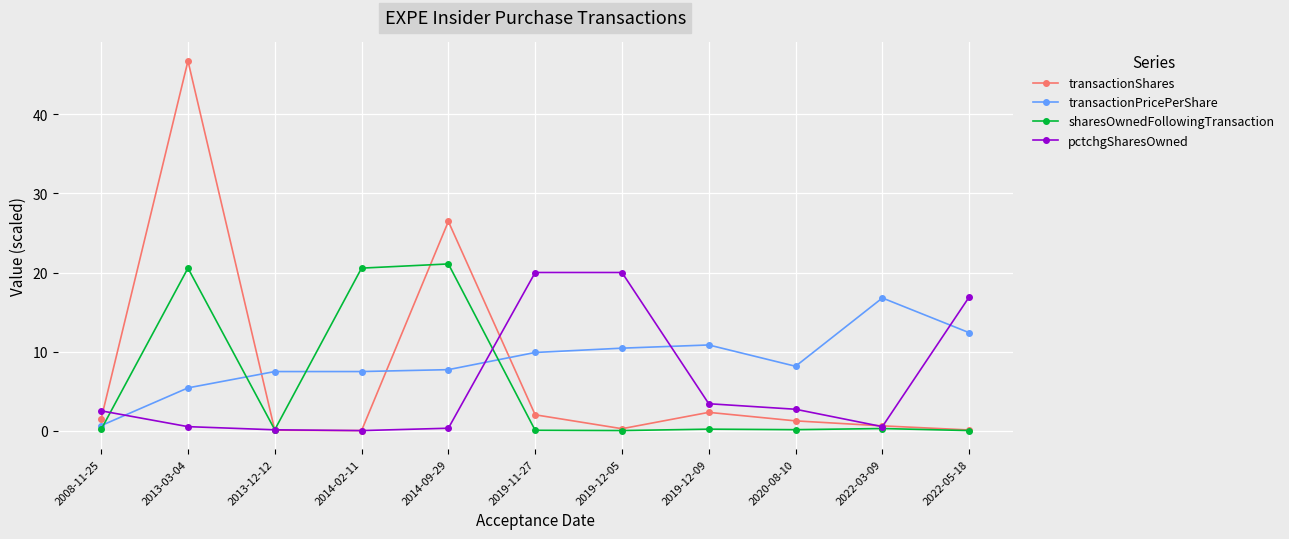

The pctchgSharesOwned series shows 0.1 at 2013-12-12. True or false?

True